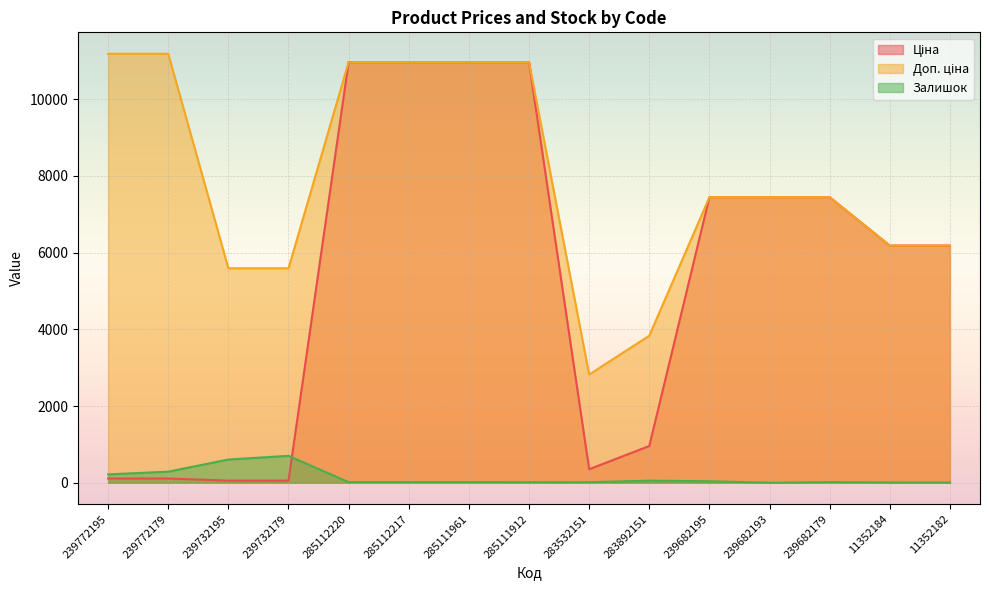

What is the sum of the Залишок values at 11352184 and 239682195?

48.0